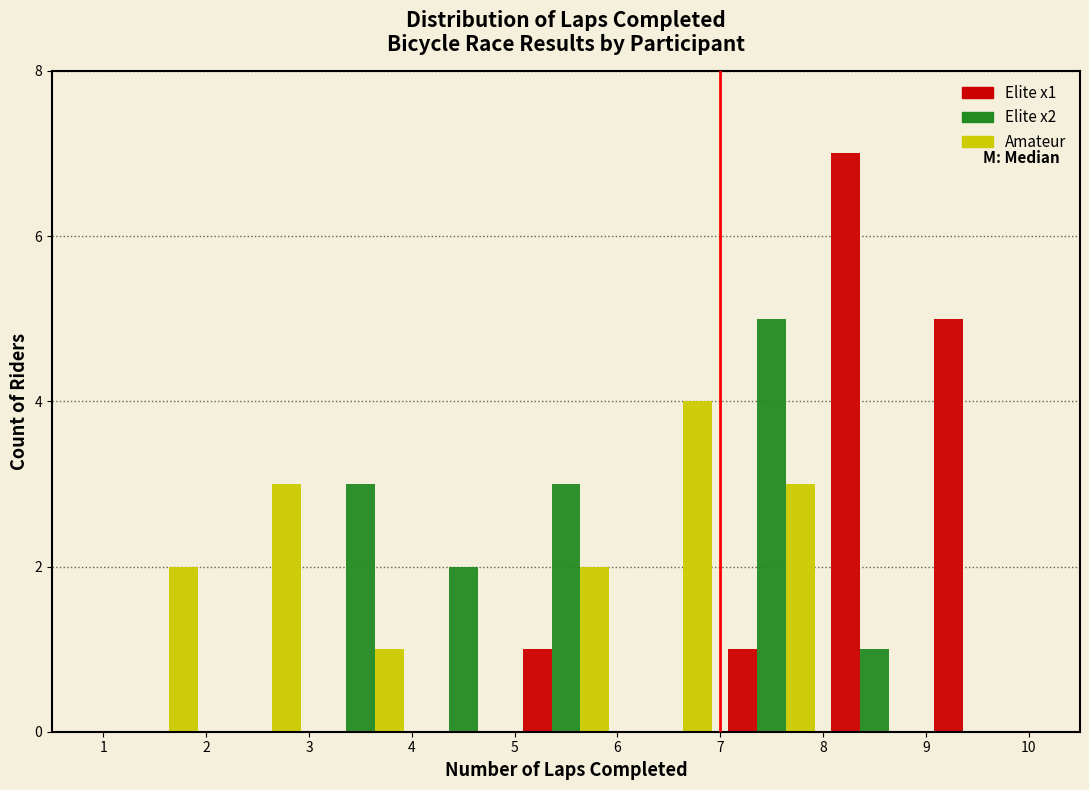

Reading left to right, transcribe this chart: for each range on the x-axis, give the height of each series' bar. The values are not printed on the chart, so give them approximately, as read against the axis.

1 to 2: Elite x1=0	Elite x2=0	Amateur=2
2 to 3: Elite x1=0	Elite x2=0	Amateur=3
3 to 4: Elite x1=0	Elite x2=3	Amateur=1
4 to 5: Elite x1=0	Elite x2=2	Amateur=0
5 to 6: Elite x1=1	Elite x2=3	Amateur=2
6 to 7: Elite x1=0	Elite x2=0	Amateur=4
7 to 8: Elite x1=1	Elite x2=5	Amateur=3
8 to 9: Elite x1=7	Elite x2=1	Amateur=0
9 to 10: Elite x1=5	Elite x2=0	Amateur=0